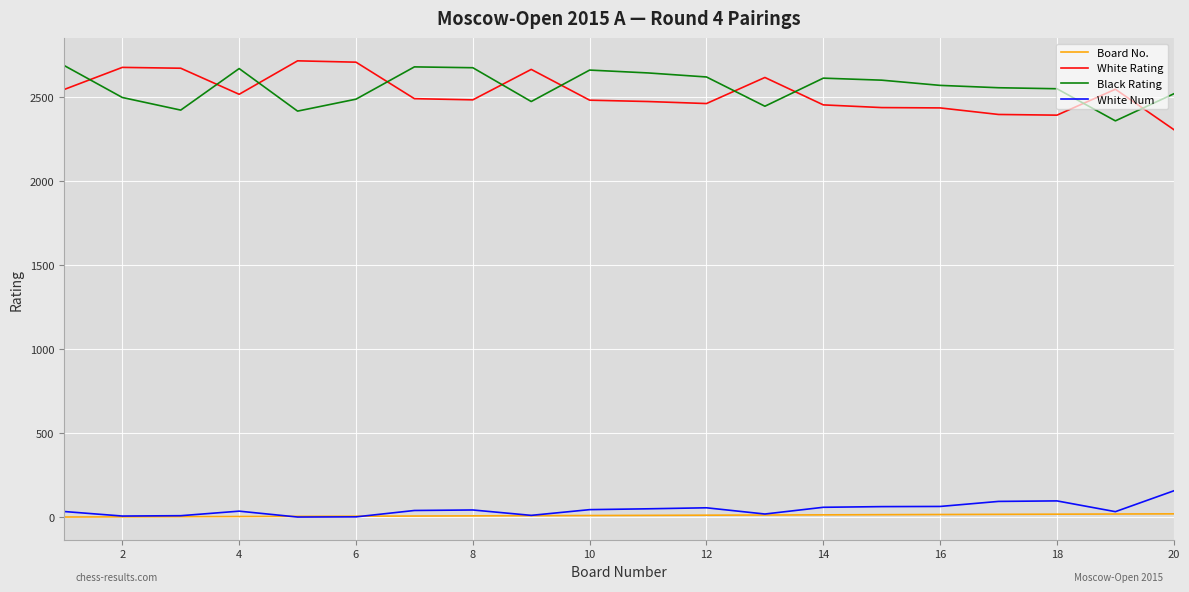

True or false: Board No. and Black Rating cross at least once.

False